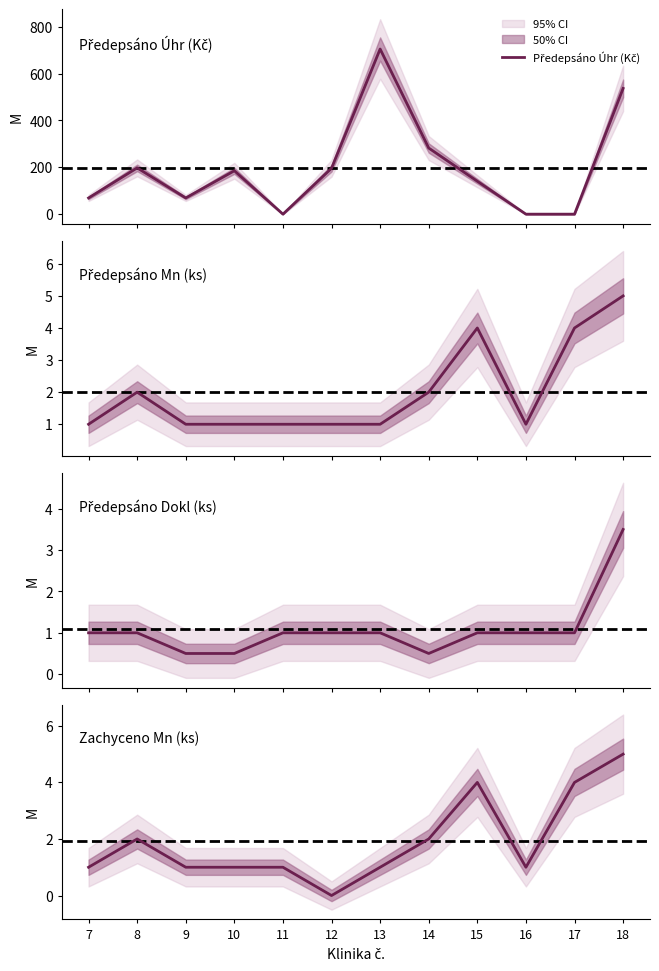

How many positive values does the Předepsáno Úhr (Kč) series have?

9